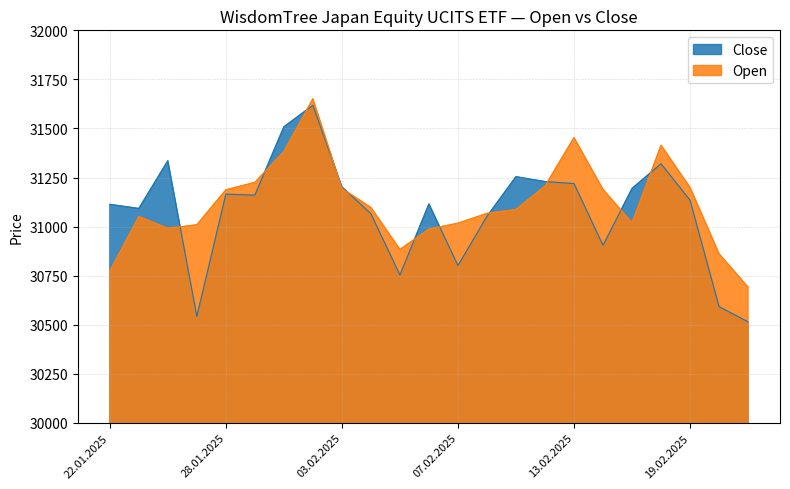

What is the label of the 14th point from the left?

10.02.2025